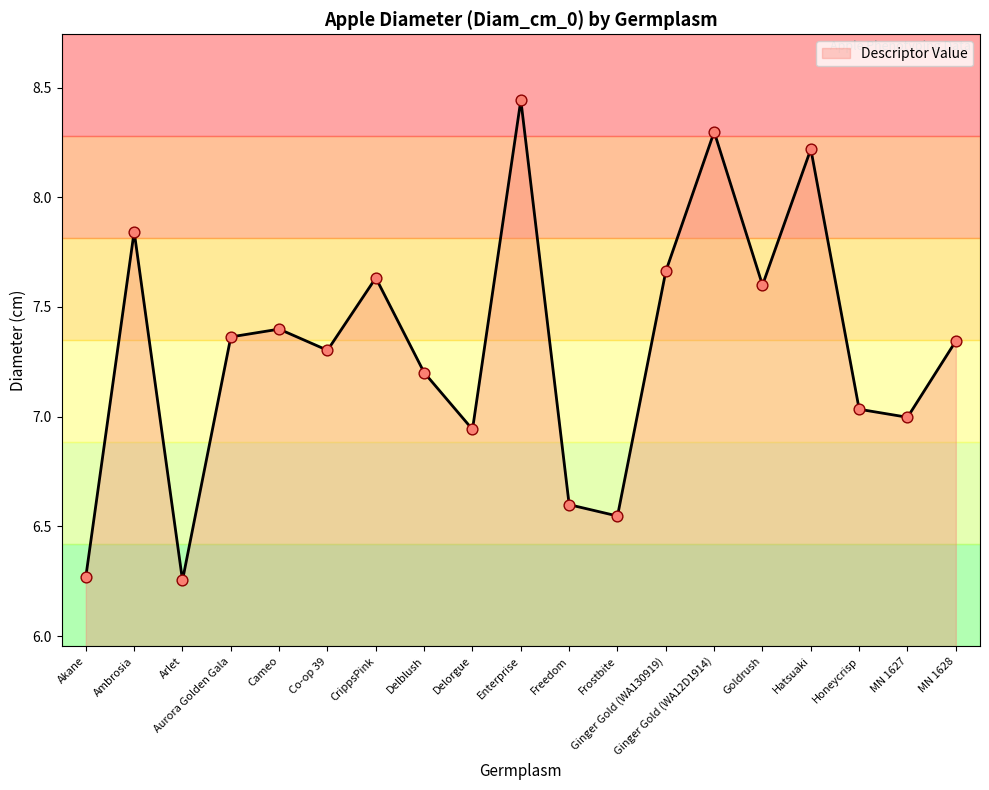

Approximately how many times larger is the value at MN 1628 compared to MN 1627?

1.0